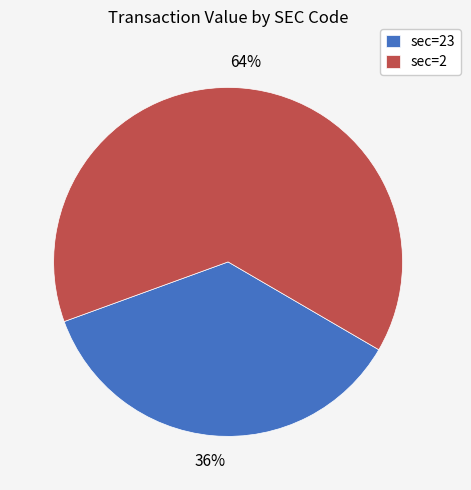

Between sec=23 and sec=2, which is larger?

sec=2